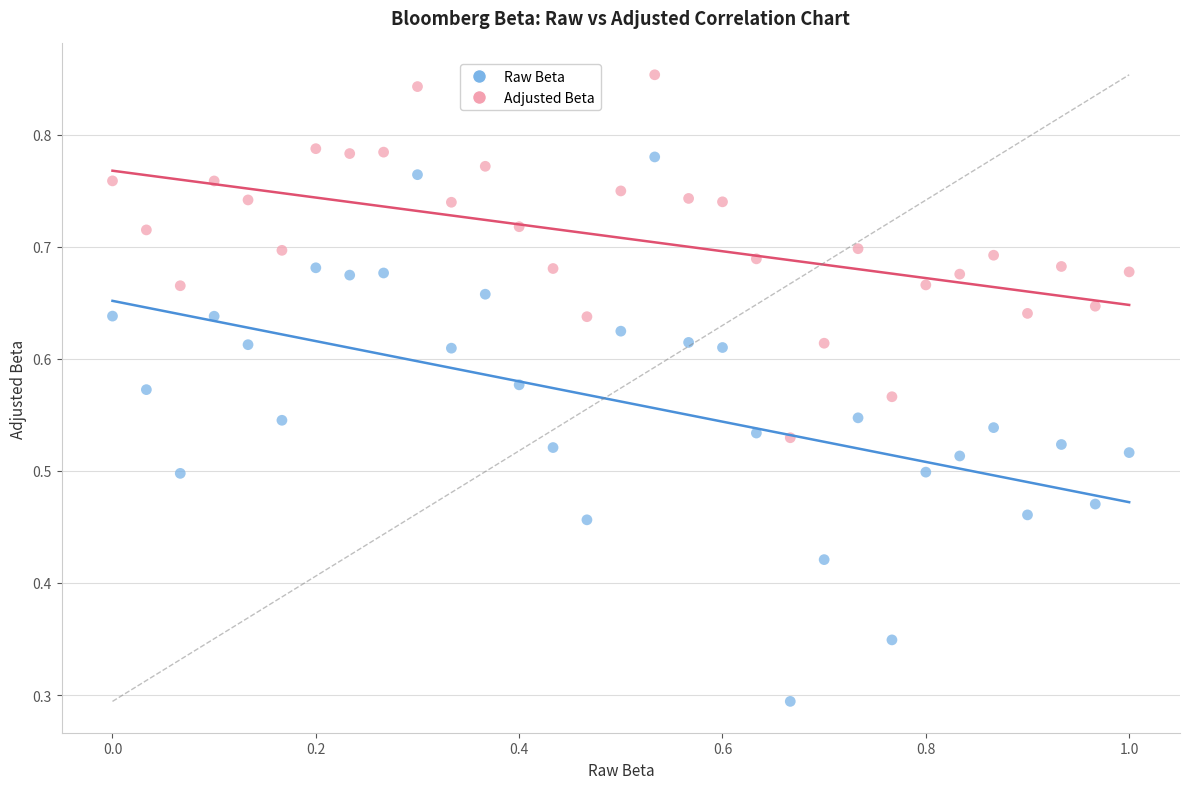

What is the X range (max minus min) for the scatter plot?

1.0